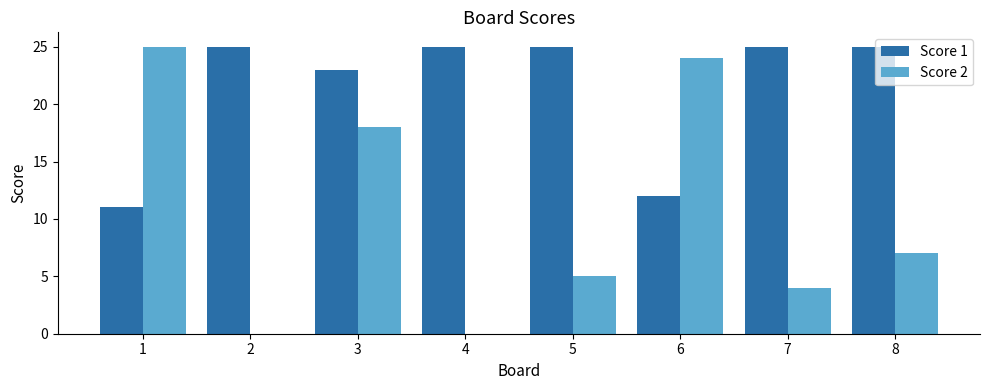

What is the sum of the Score 2 values at 6 and 1?

49